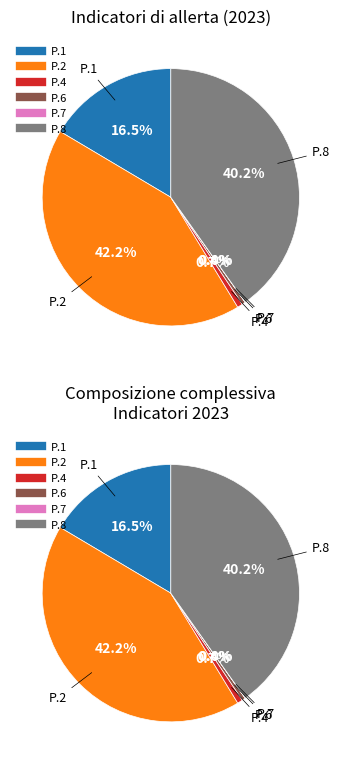

Between P.4 and P.2, which is larger?

P.2